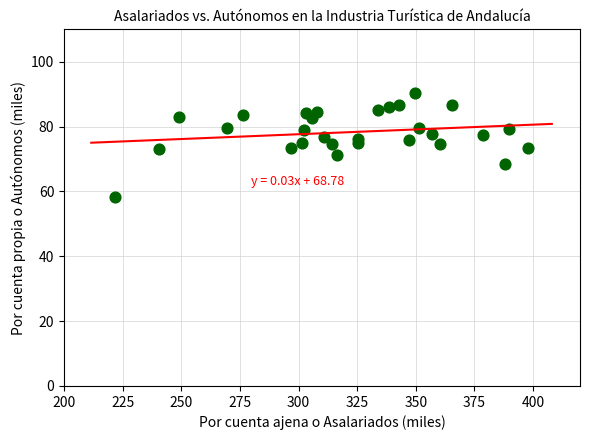

What is the range of Y values (max minus min)?

32.2